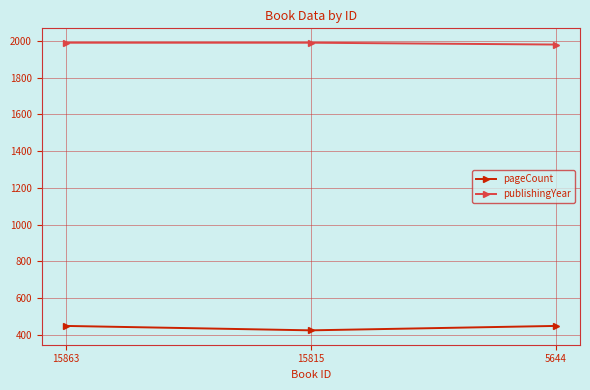

What is the difference between the highest and lowest values at 5644?

1532